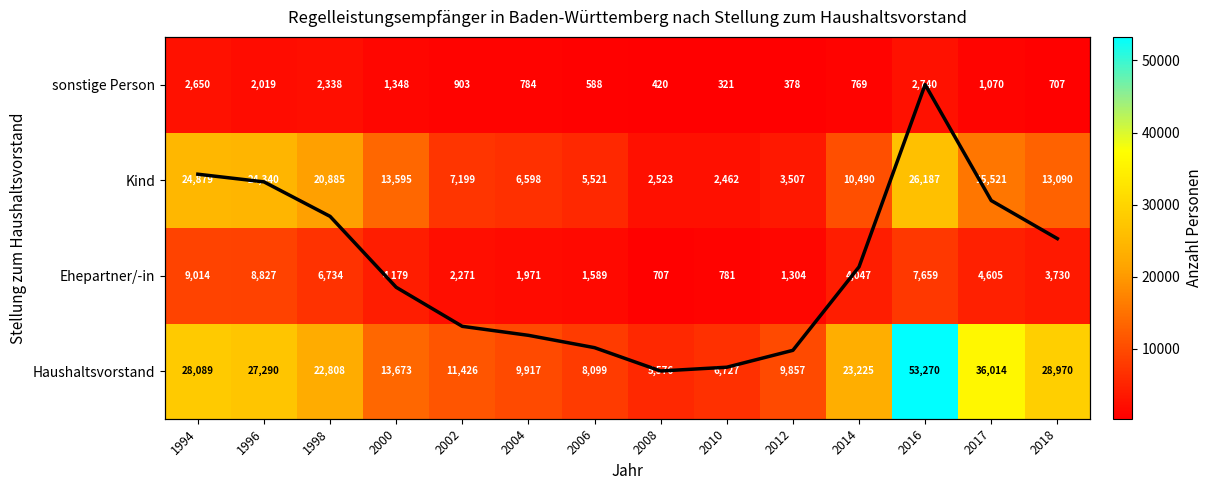

The value of Insgesamt (normiert) at 2006 is 0.3. True or false?

False